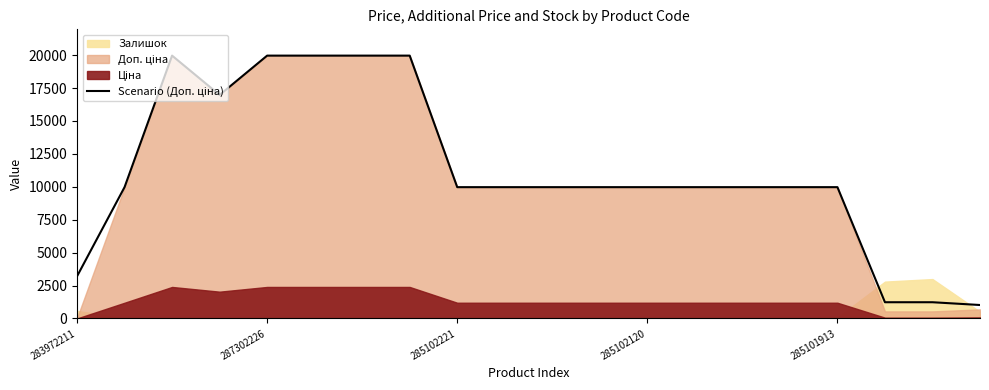

Approximately how many times larger is the value at 9 compared to 19?

9.7